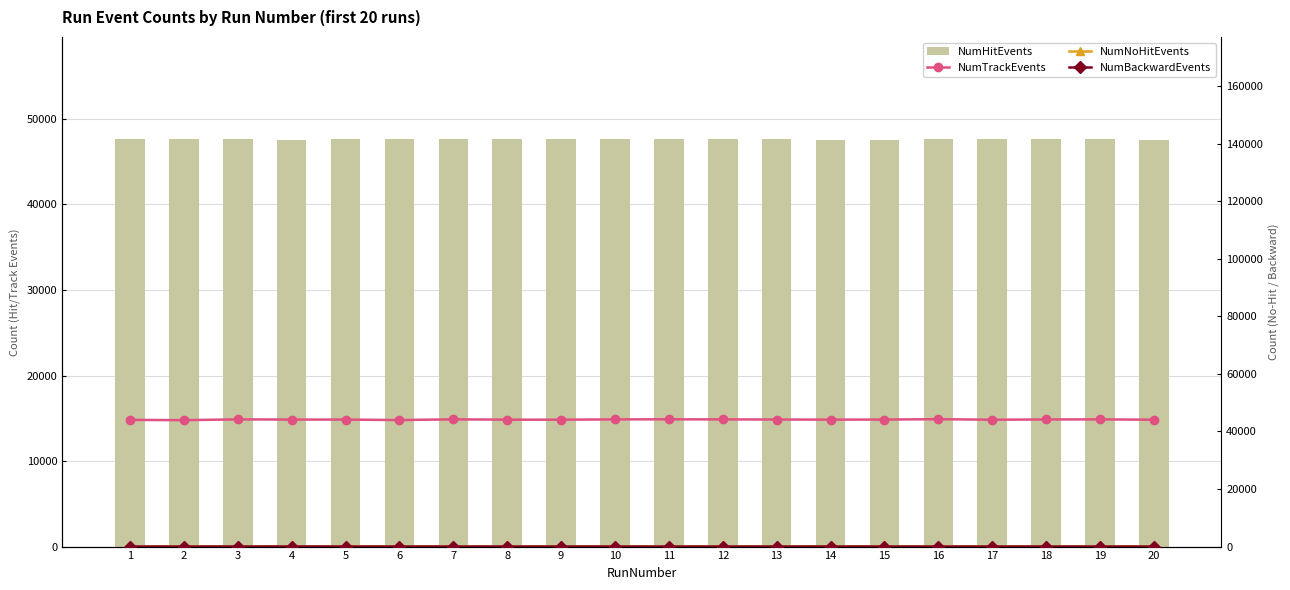

What is the difference between the maximum and minimum values in the NumNoHitEvents series?

22